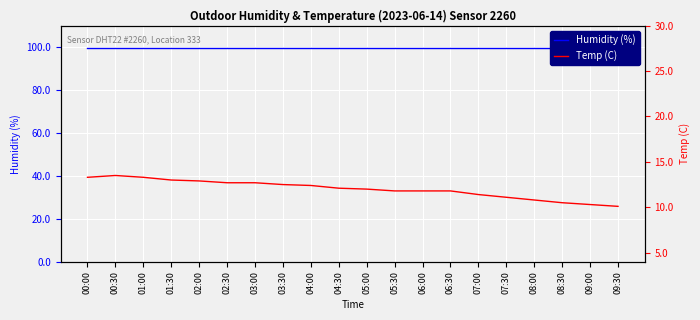

At which label is Humidity (%) closest to 99?

00:00